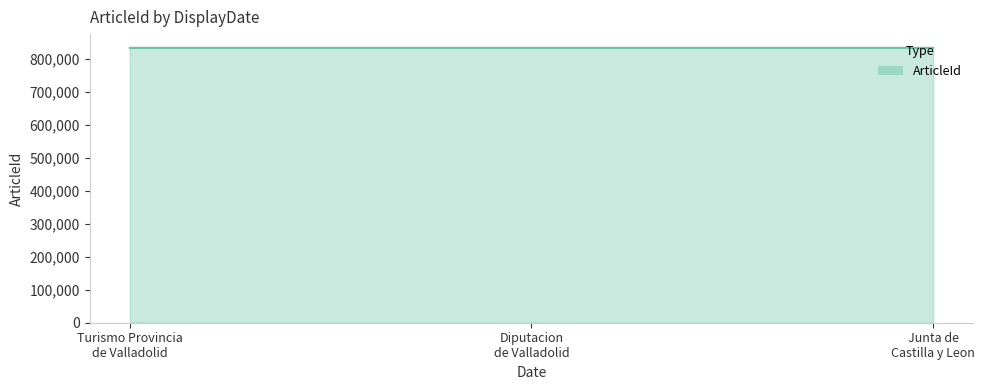

What is the greatest value displayed?

833188